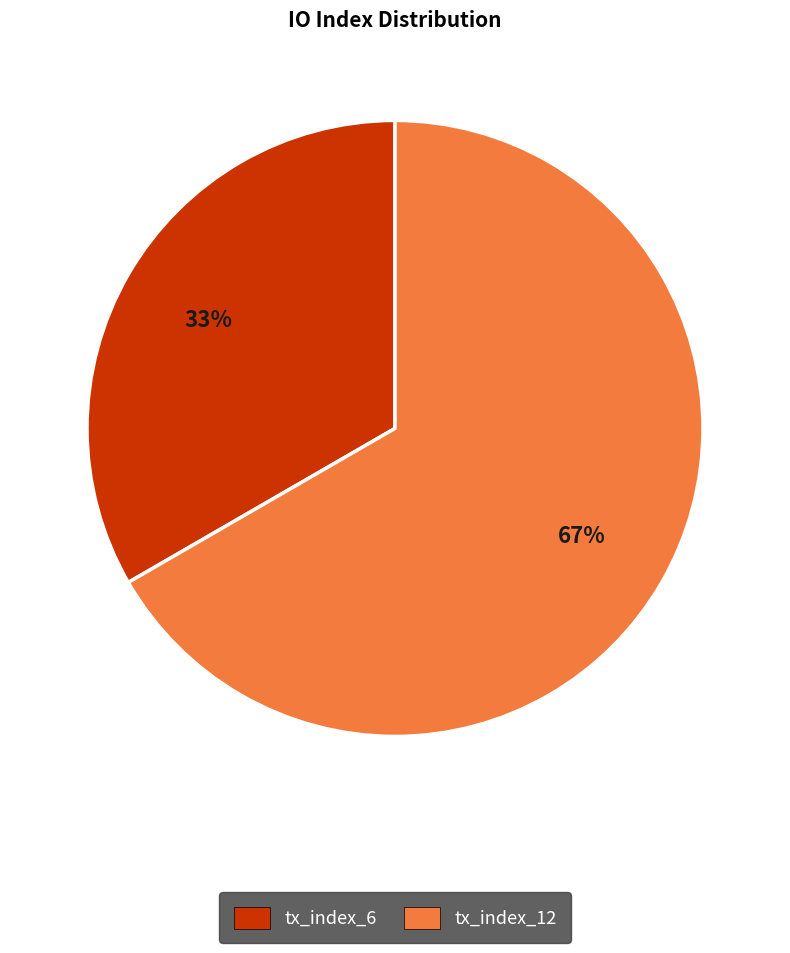

Is there any slice that represents more than half of the pie?

Yes